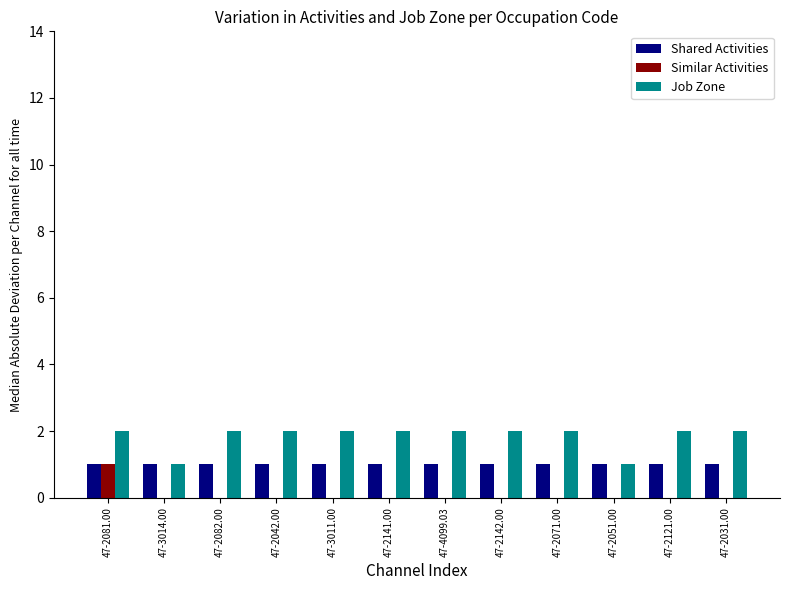

What is the sum of the Job Zone values at 47-2142.00 and 47-2121.00?

4